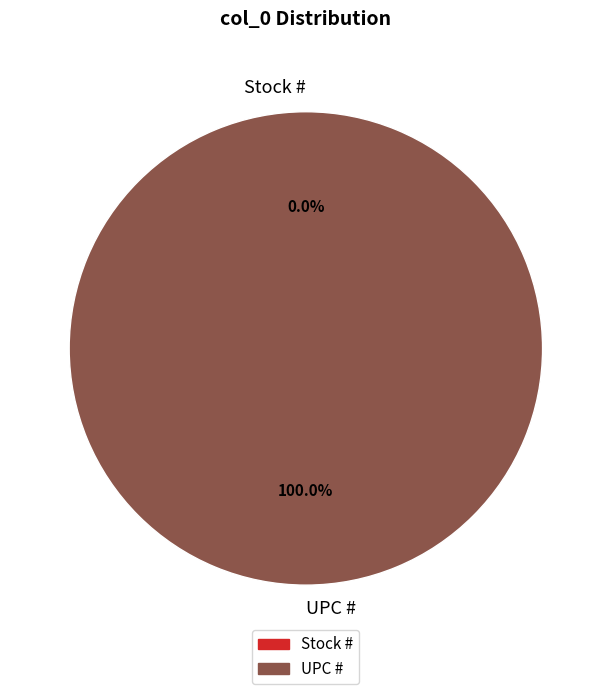

What percentage is the UPC # slice, to the nearest percent?

100%